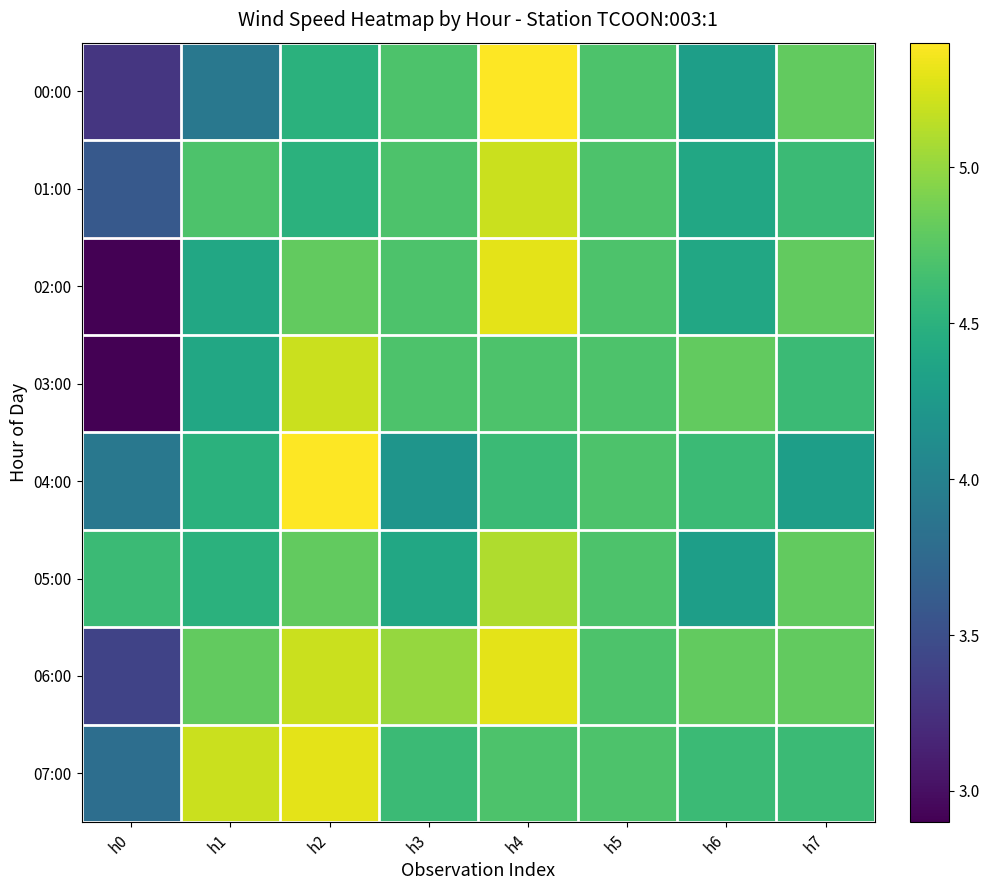

Which series changed the most between h2 and h6?

04:00